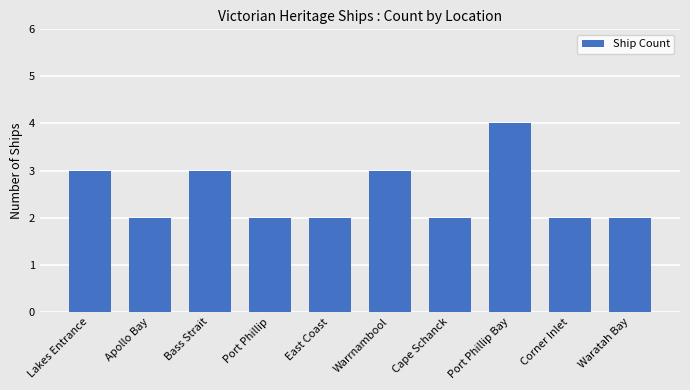

Between East Coast and Bass Strait, which is larger?

Bass Strait